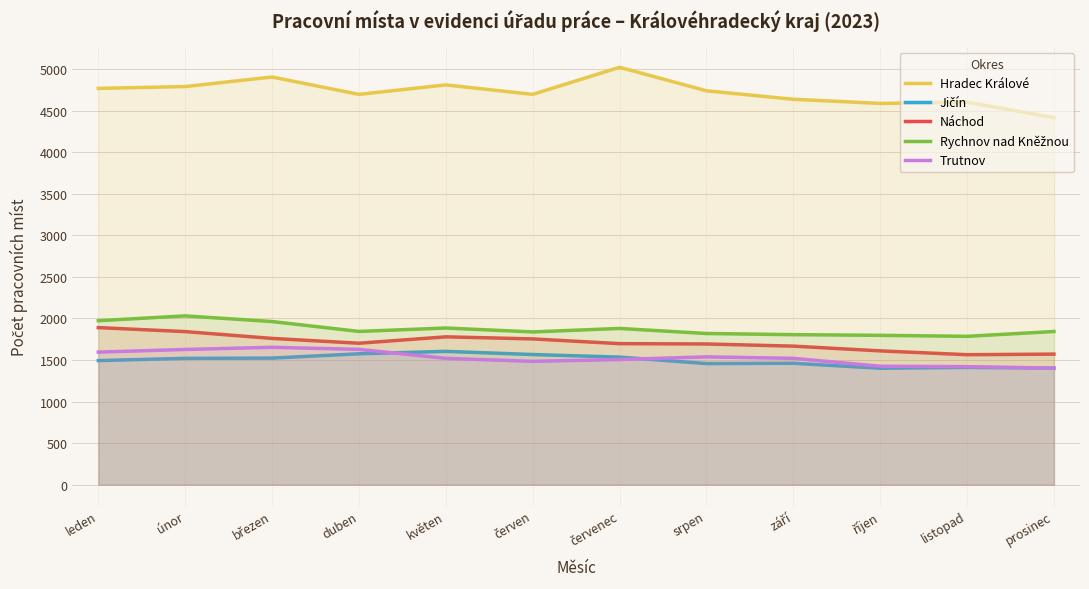

Which category has the highest value in the Hradec Králové series?

červenec